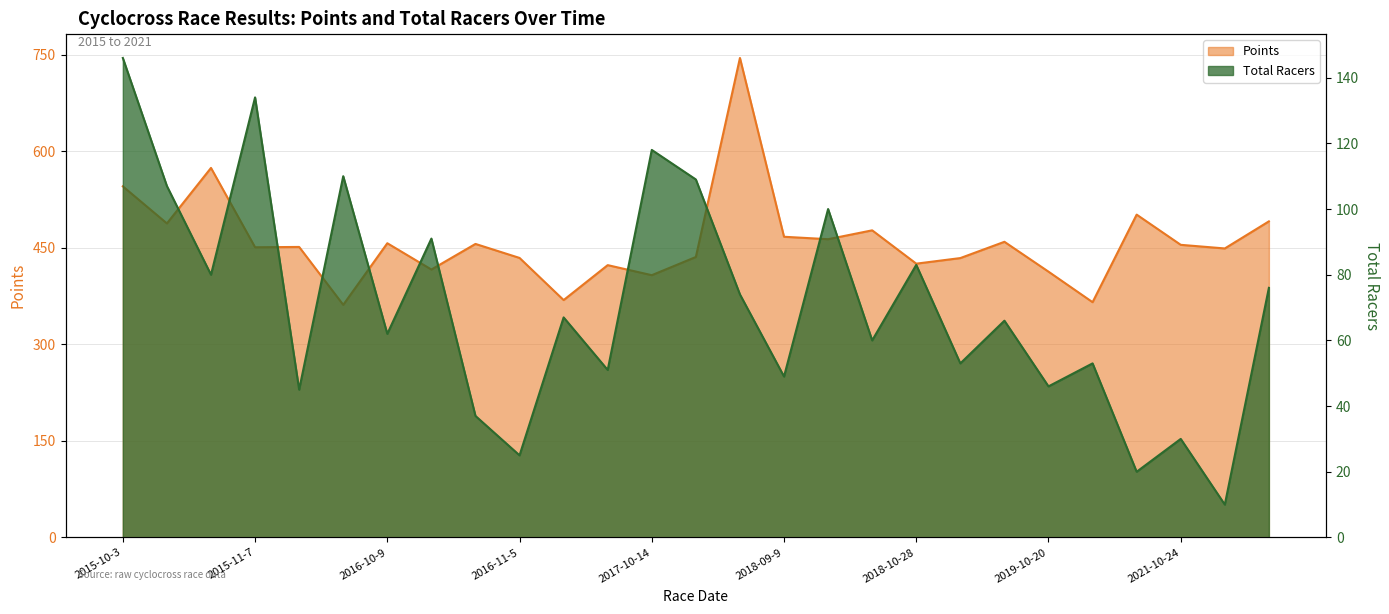

Reading right to left, transcribe all the data shown in this chart.

Points: 2021-12-4=490.9	2021-11-14=448.8	2021-10-24=454.5	2021-10-17=501.4	2019-12-14=365.4	2019-10-20=412.8	2019-10-13=459.2	2018-11-18=433.9	2018-10-28=425.2	2018-10-21=477.0	2018-10-13=463.2	2018-09-9=467.0	2017-10-22=744.7	2017-10-15=435.6	2017-10-14=407.3	2017-10-8=422.9	2016-11-20=368.7	2016-11-5=434.1	2016-10-22=455.9	2016-10-15=416.1	2016-10-9=456.9	2016-10-5=361.2	2015-11-14=451.2	2015-11-7=450.7	2015-10-17=573.9	2015-10-11=487.7	2015-10-3=545.3
Total Racers: 2021-12-4=76.0	2021-11-14=10.0	2021-10-24=30.0	2021-10-17=20.0	2019-12-14=53.0	2019-10-20=46.0	2019-10-13=66.0	2018-11-18=53.0	2018-10-28=83.0	2018-10-21=60.0	2018-10-13=100.0	2018-09-9=49.0	2017-10-22=74.0	2017-10-15=109.0	2017-10-14=118.0	2017-10-8=51.0	2016-11-20=67.0	2016-11-5=25.0	2016-10-22=37.0	2016-10-15=91.0	2016-10-9=62.0	2016-10-5=110.0	2015-11-14=45.0	2015-11-7=134.0	2015-10-17=80.0	2015-10-11=107.0	2015-10-3=146.0